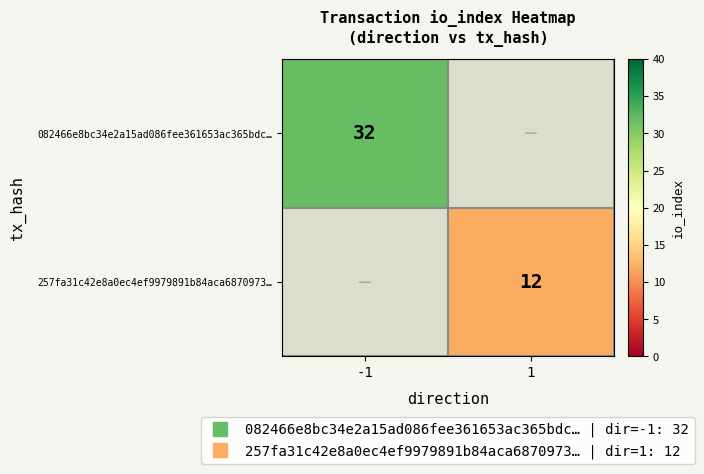

What is the maximum value for 082466e8bc34e2a15ad086fee361653ac365bdc…?

32.0